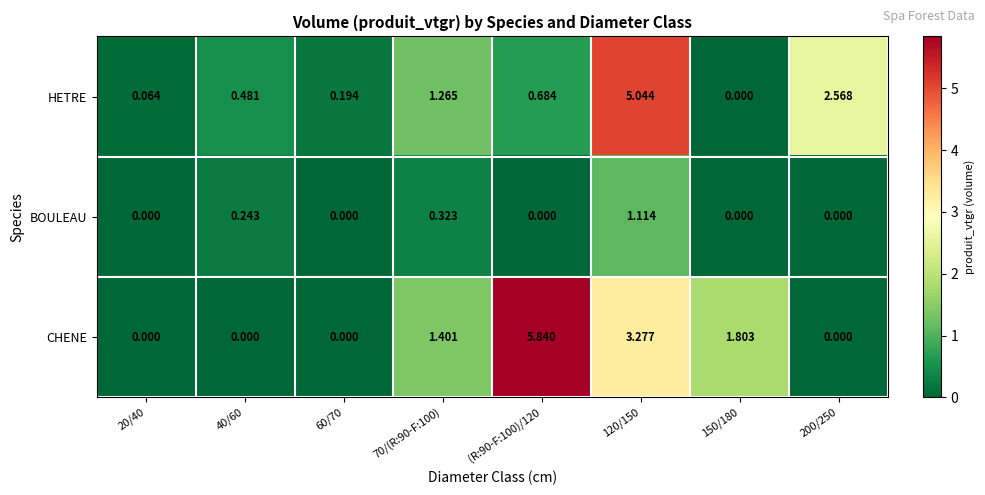

Which series has the largest range (max minus min)?

CHENE